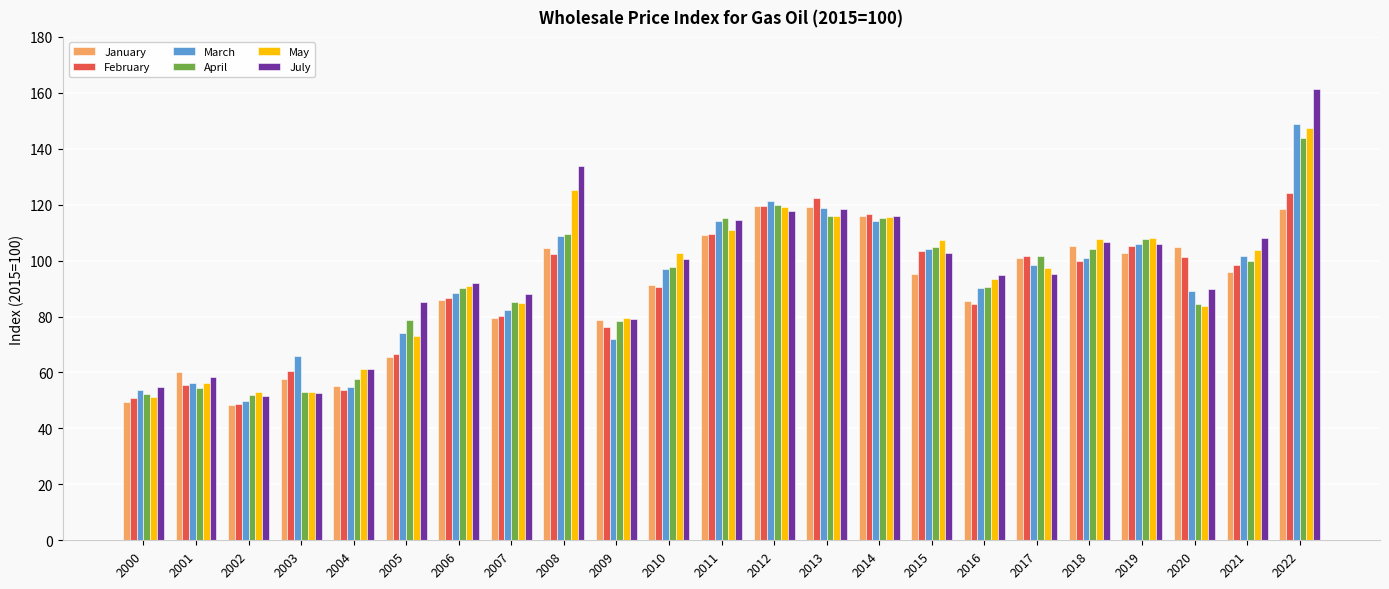

What is the sum of the April values at 2009 and 2005?

157.2